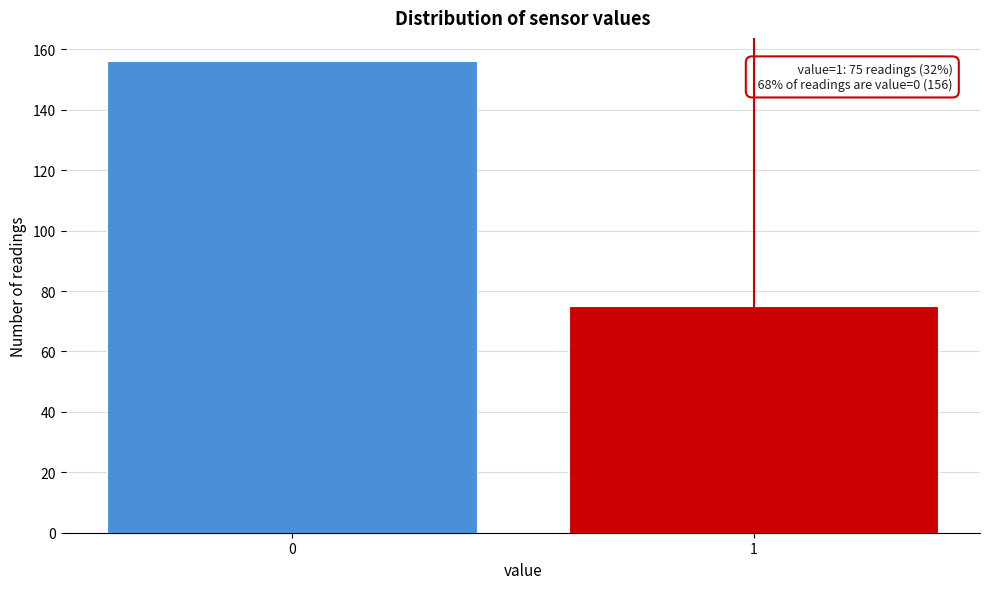

Reading left to right, transcribe all the data shown in this chart.

0=156	1=75